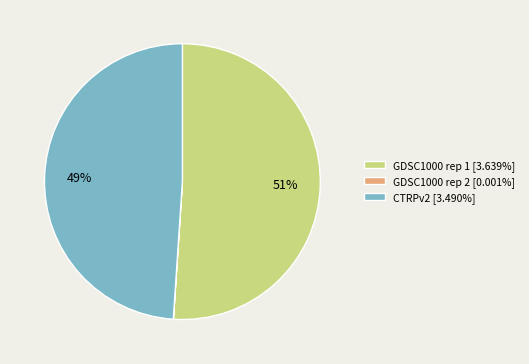

To the nearest percent, what is the difference between the largest and smallest slice percentages?

51%